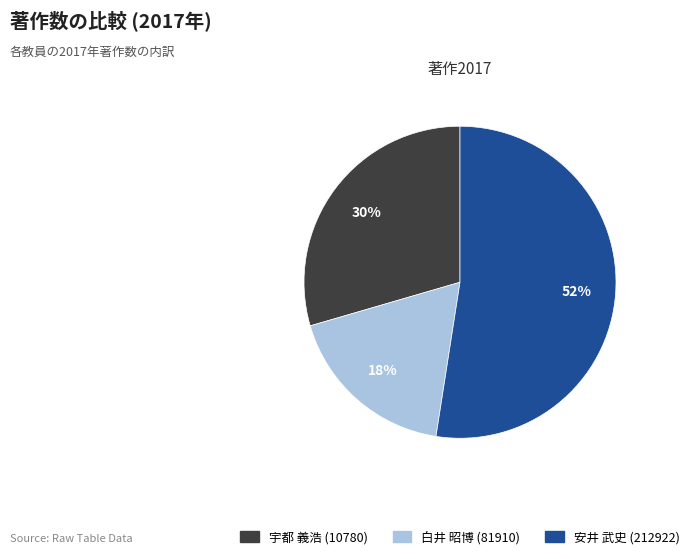

What is the ratio of the value at 白井 昭博 (81910) to the value at 安井 武史 (212922)?

0.3